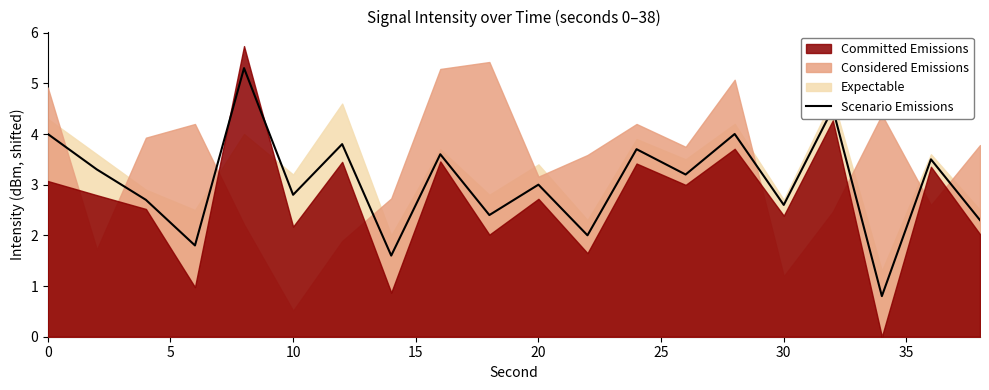

The Scenario Emissions series shows 4.0 at 0. True or false?

True